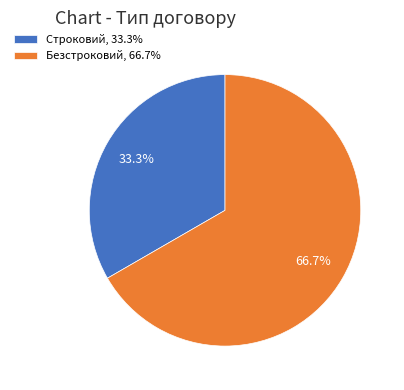

What is the smallest slice in the pie chart?

Строковий